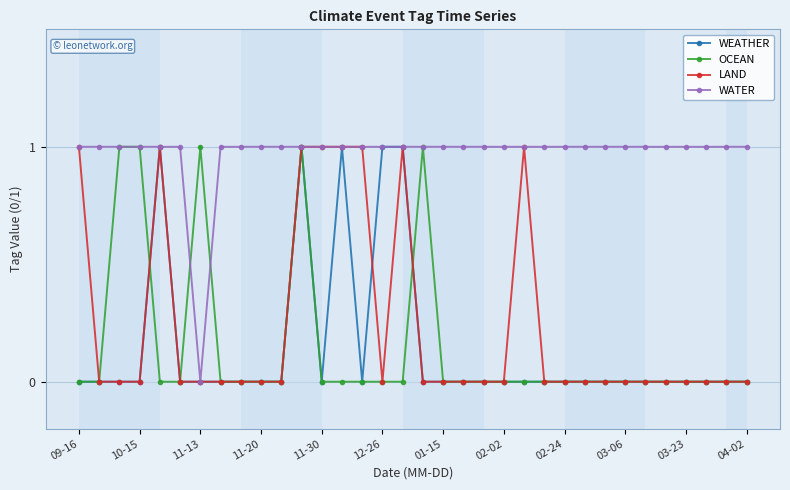

What are all the series names shown in the legend?

WEATHER, OCEAN, LAND, WATER